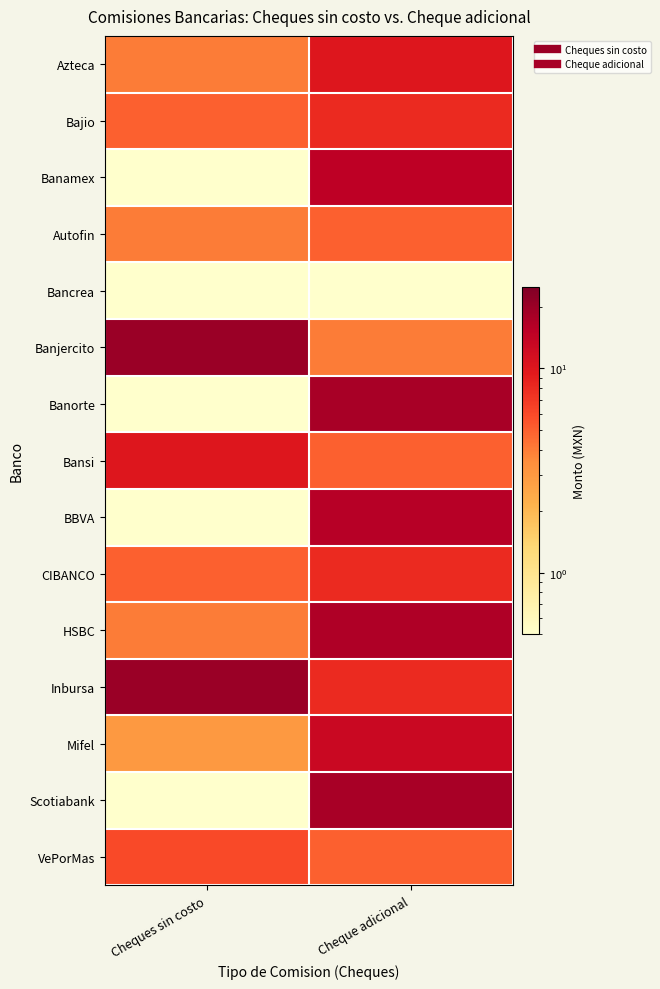

What is the spread (max minus min) of values at Cheque adicional?

17.5